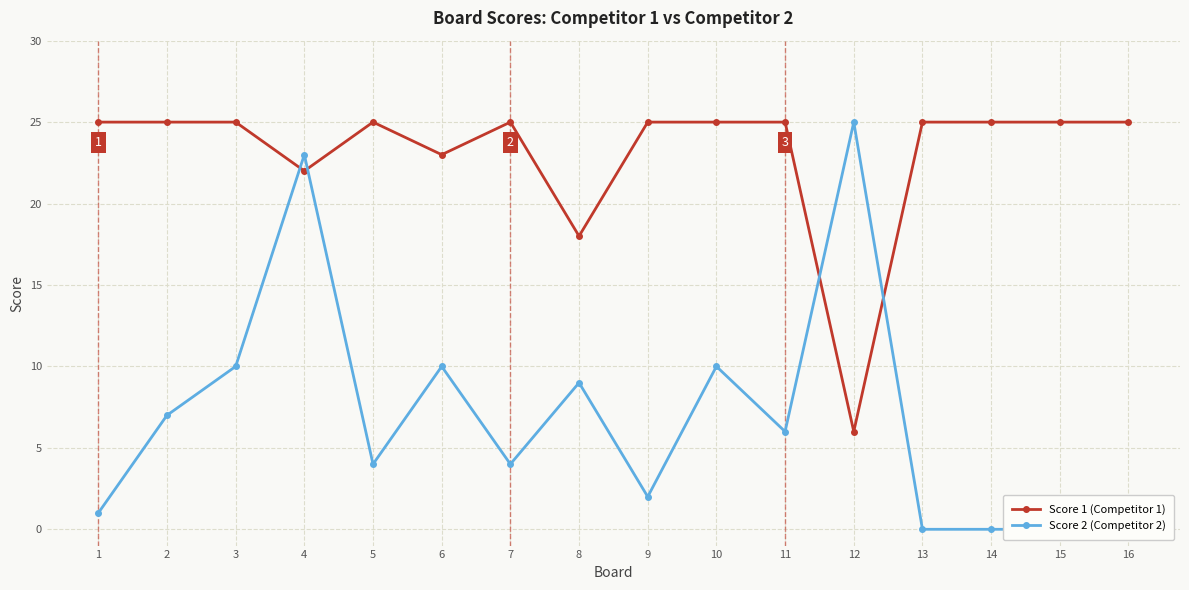

How many interior local valleys does the Score 2 (Competitor 2) series have?

4